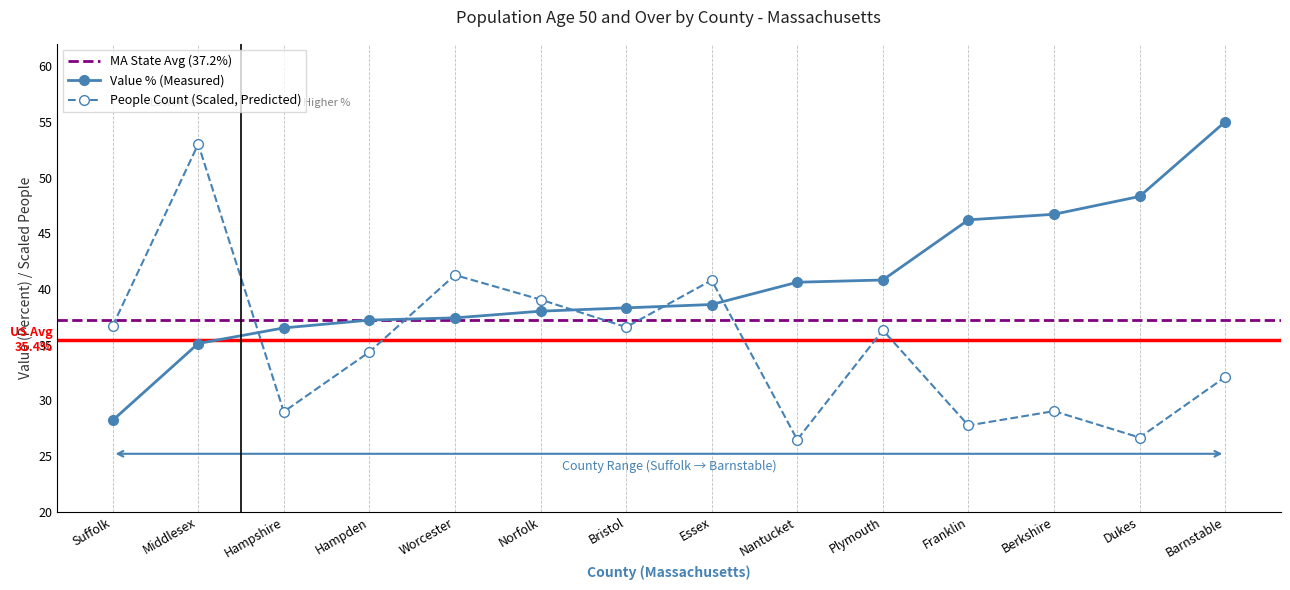

Is it true that People (Age 50 And Over) equals 19.3 at Franklin?

False